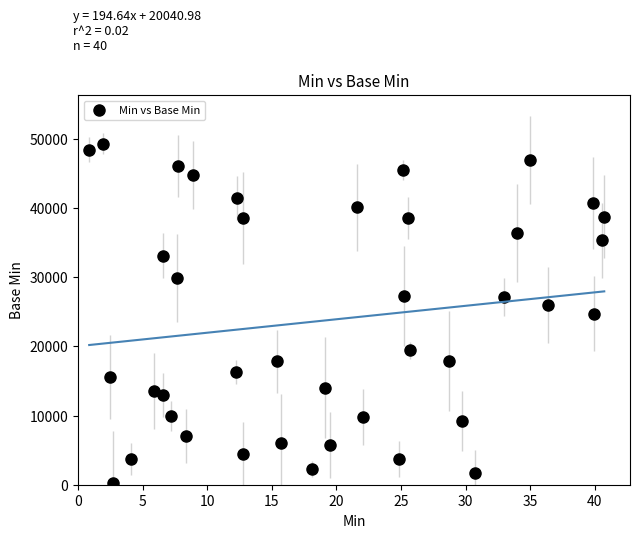

What is the range of X values (max minus min)?

39.9